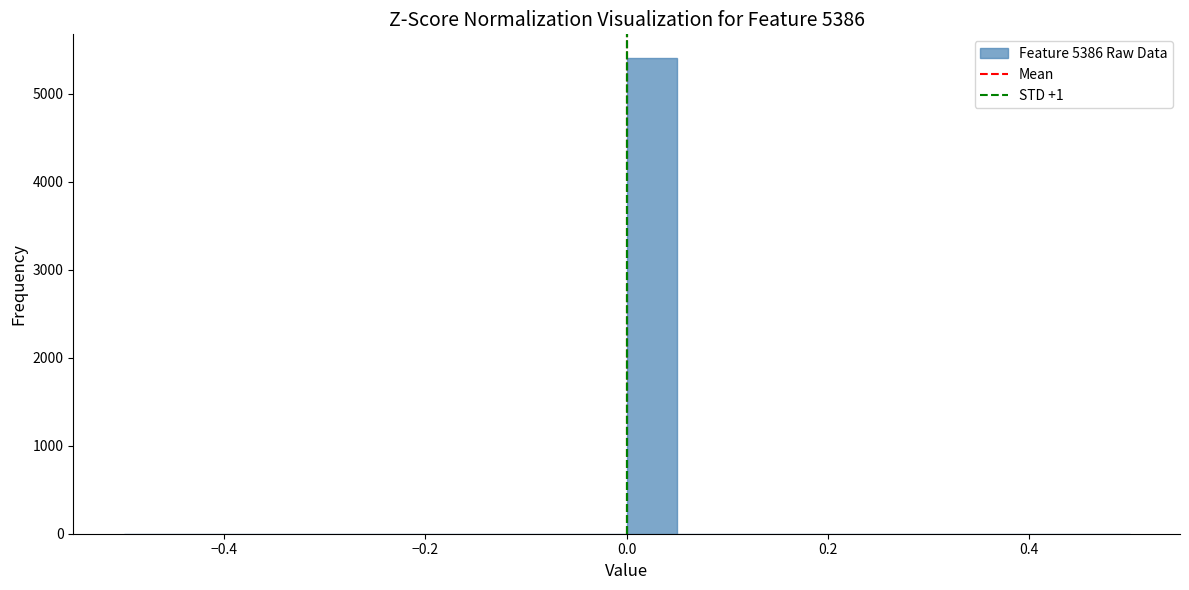

Read against the x-axis, roughly where is the centre of the tallest bar?

0.02